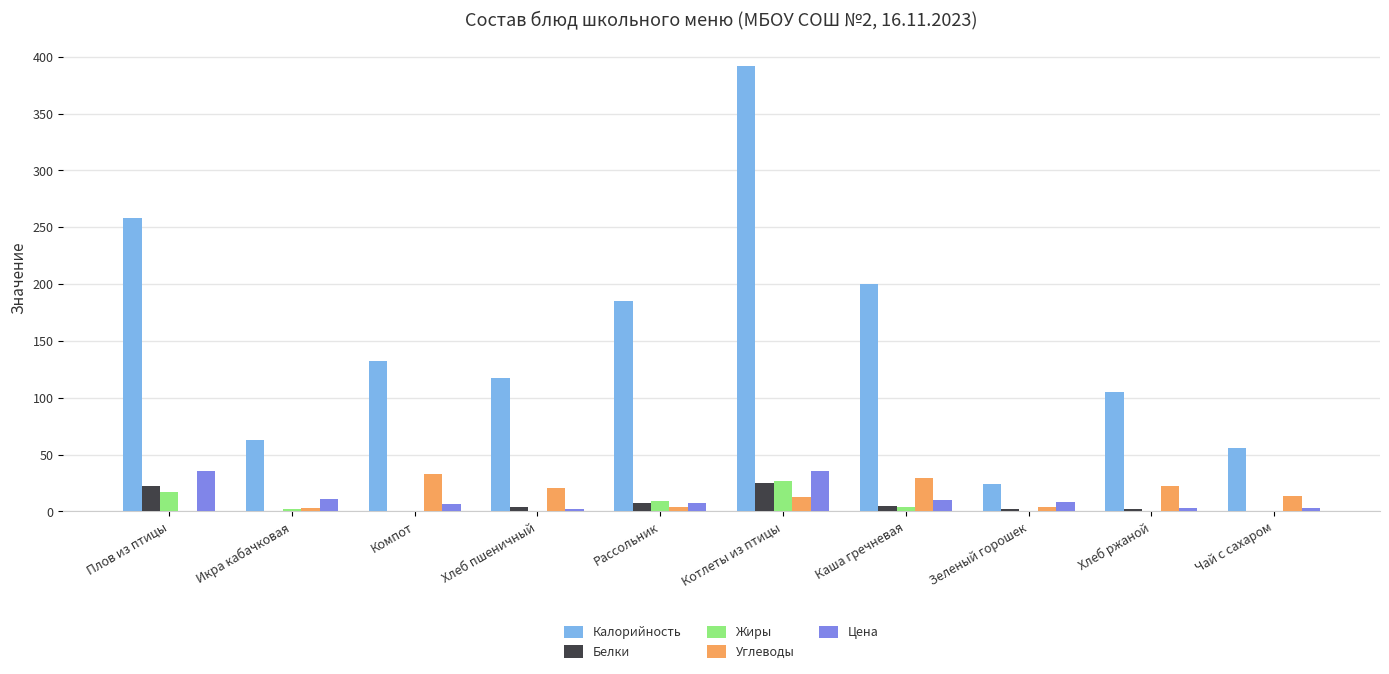

What is the sum of all Углеводы values?

143.2